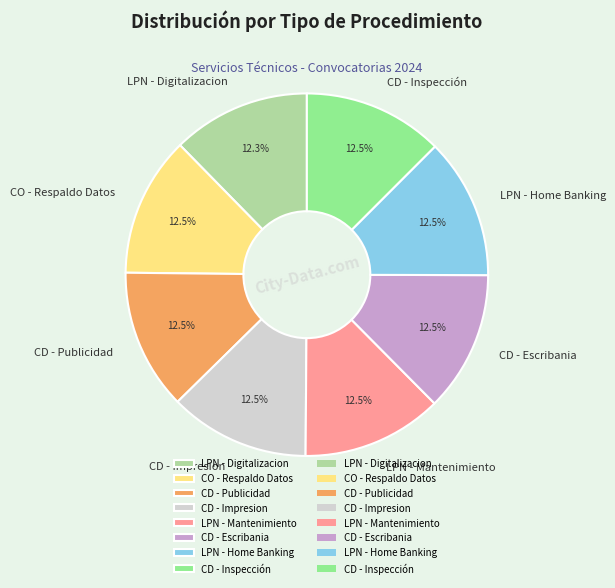

To the nearest percent, what is the average slice percentage?

12%